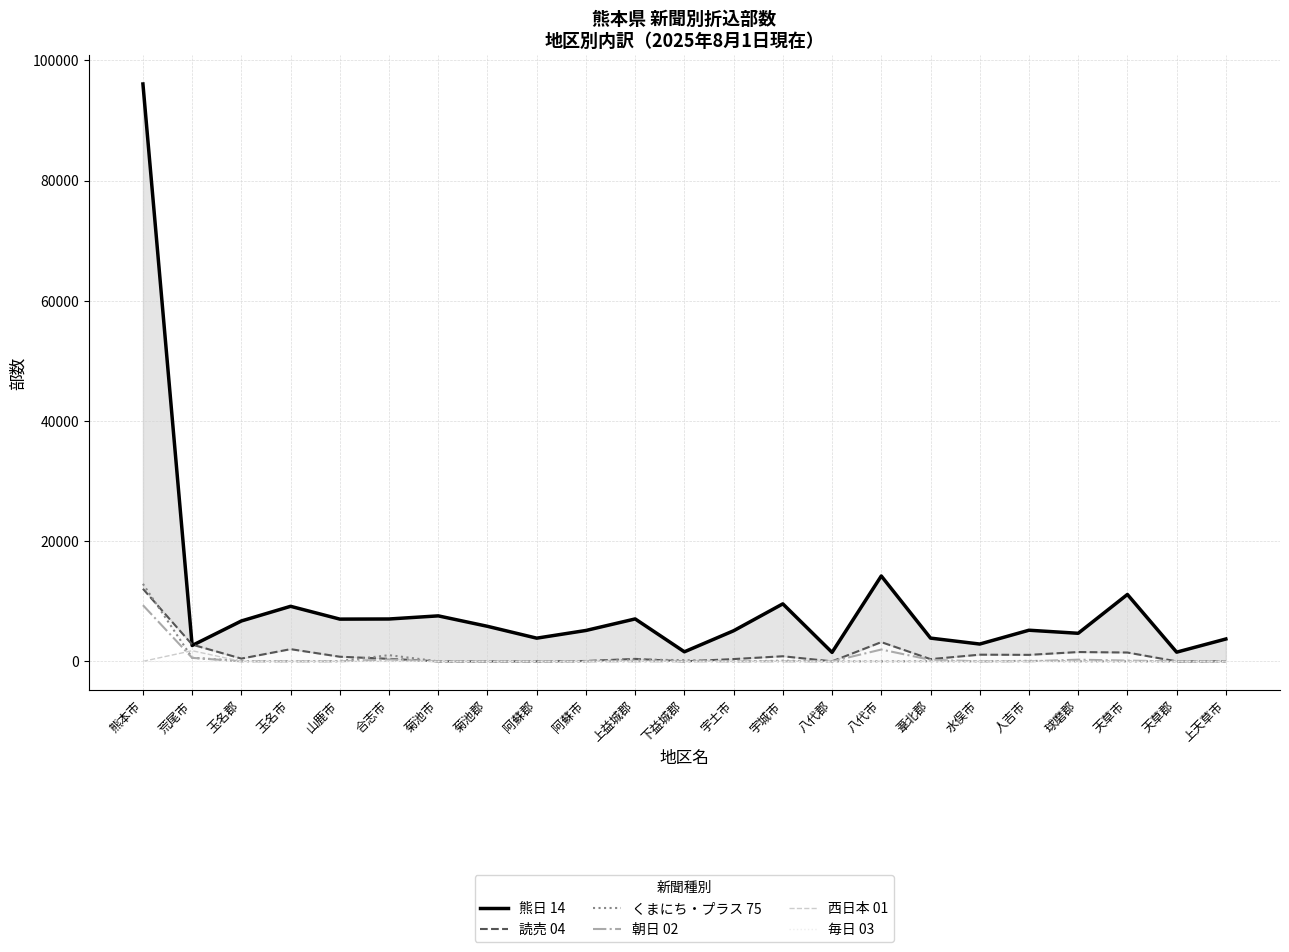

At which category is the sum across all series the highest?

熊本市